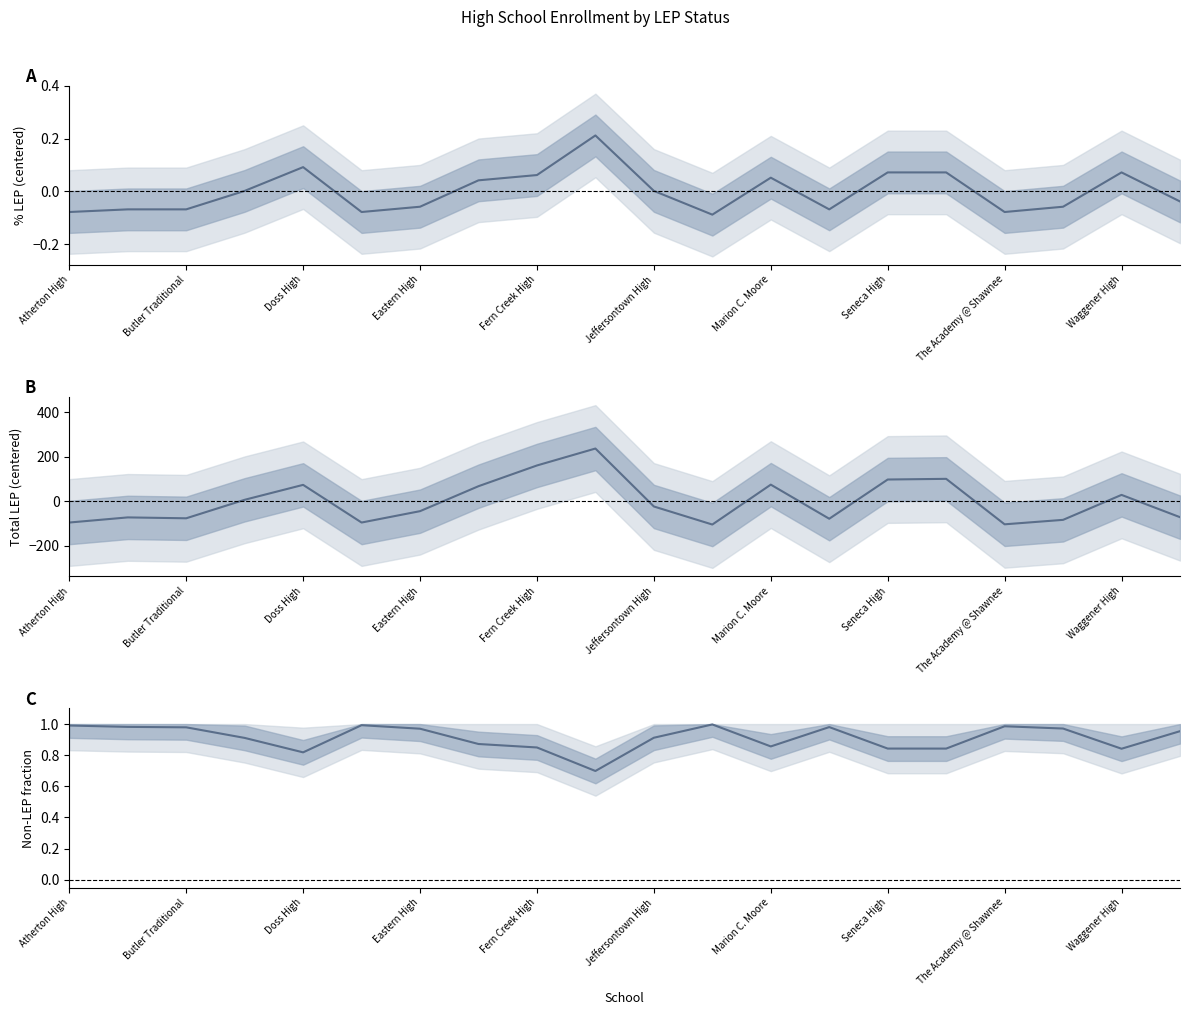

How many interior local valleys does the Non-LEP fraction series have?

5